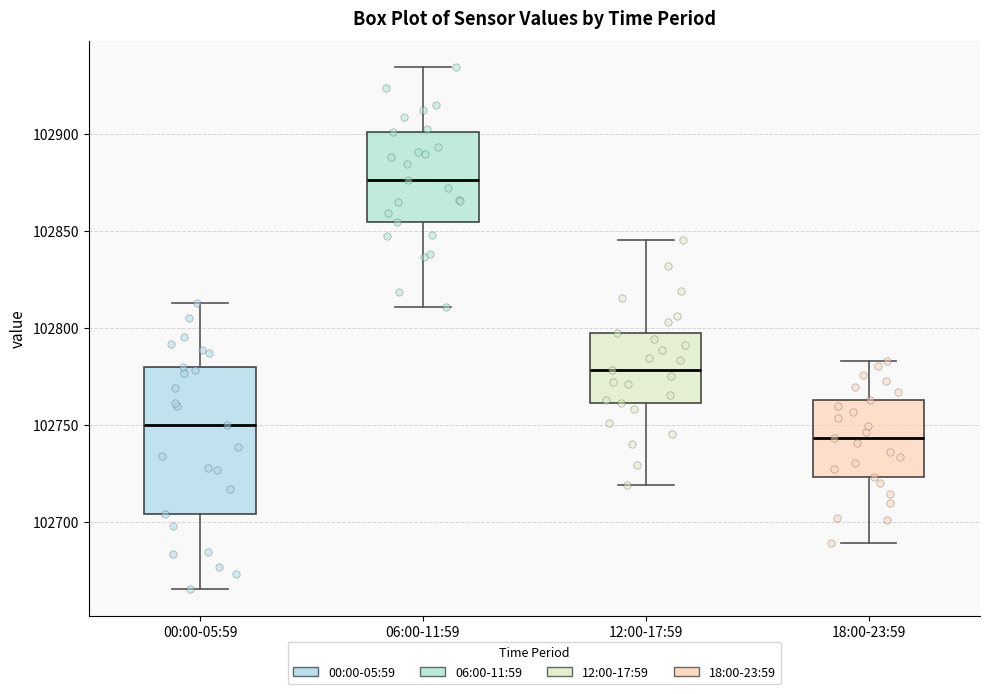

Reading left to right, transcribe this box plot: for each box, give where its median line is, the range the box spans, and where its two whiskers end, as read against the y-axis. The values are not printed on the chart, so give them approximately, as read against the axis.

00:00-05:59: median 102750, box 102705 to 102780, whiskers 102665 to 102815
06:00-11:59: median 102875, box 102855 to 102900, whiskers 102810 to 102935
12:00-17:59: median 102780, box 102760 to 102800, whiskers 102720 to 102845
18:00-23:59: median 102745, box 102725 to 102765, whiskers 102690 to 102785